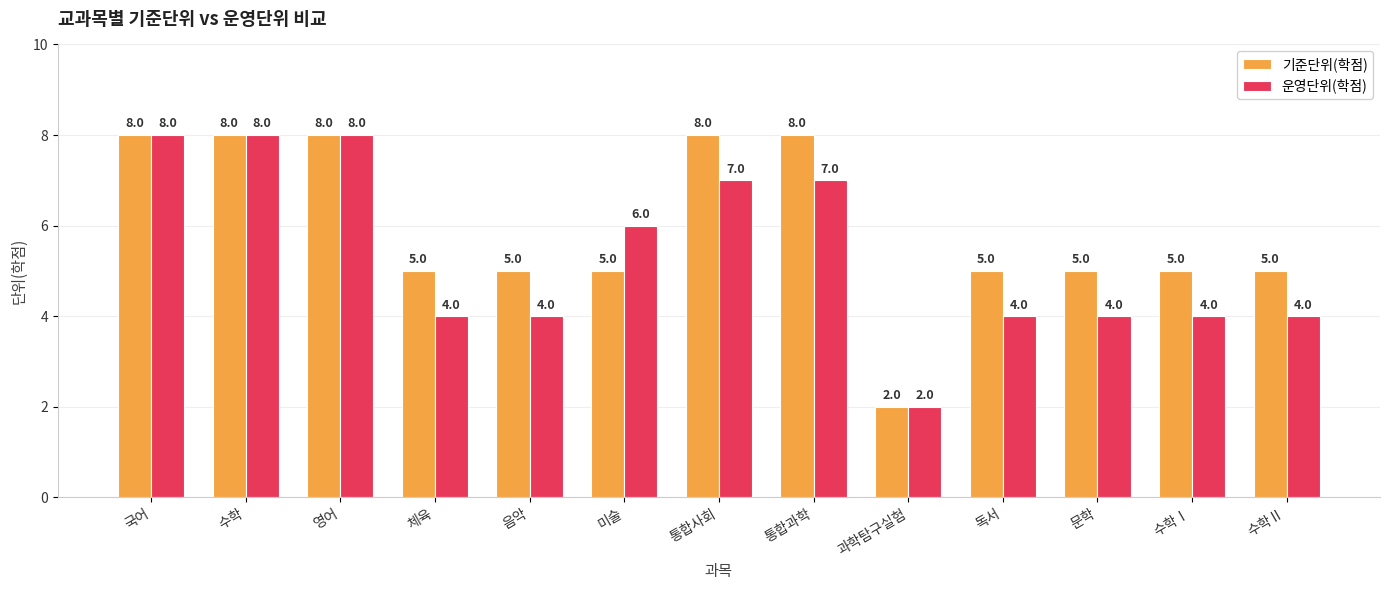

What is the value of the 운영단위(학점) bar at the 6th from the left?

6